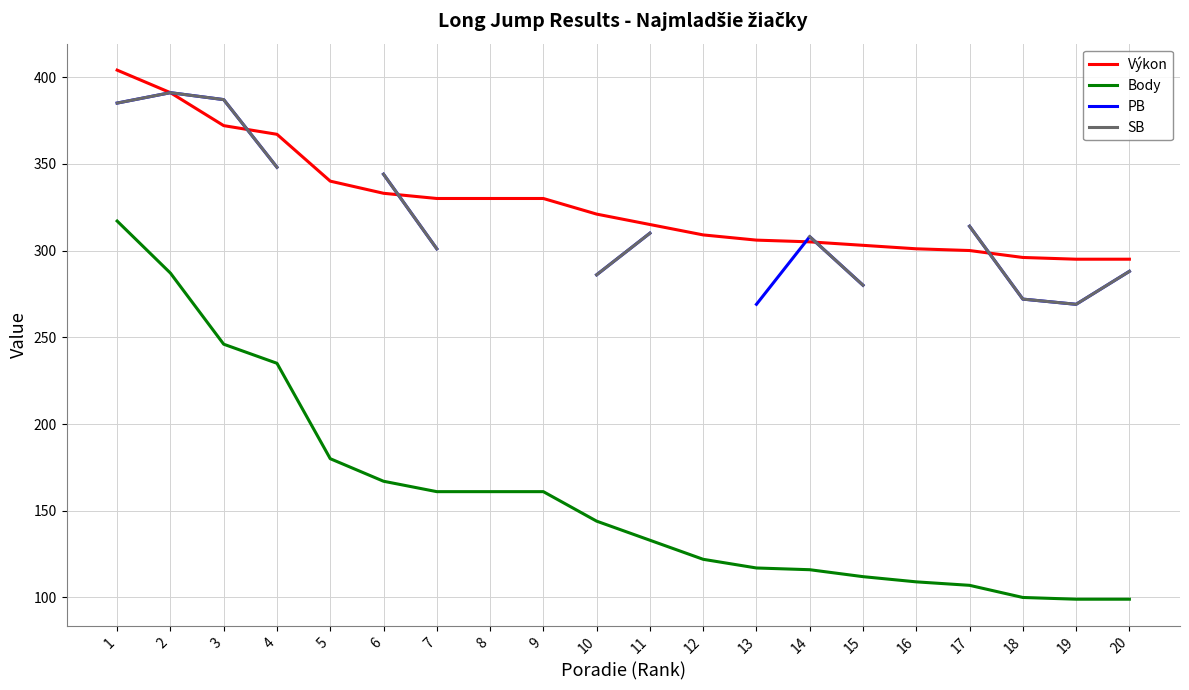

What is the highest value of the PB series?

391.0